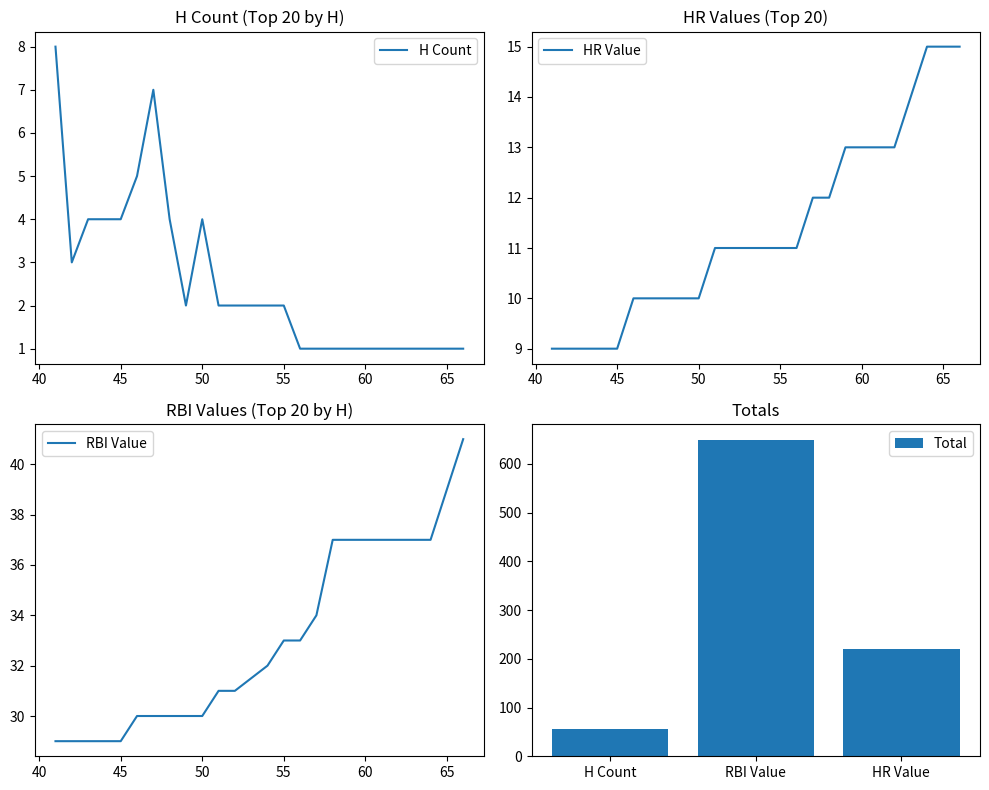

Where does the H Count series first go above 2?

50